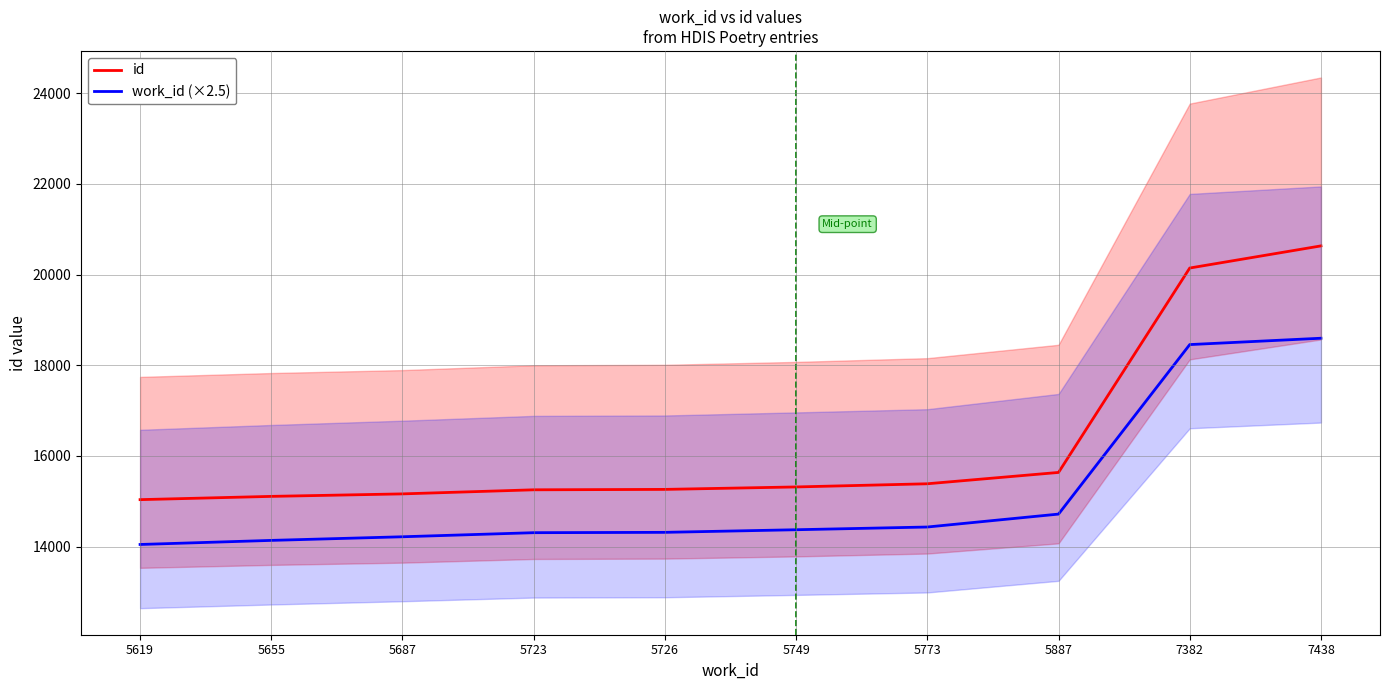

Which series changed the most between 5726 and 7438?

id